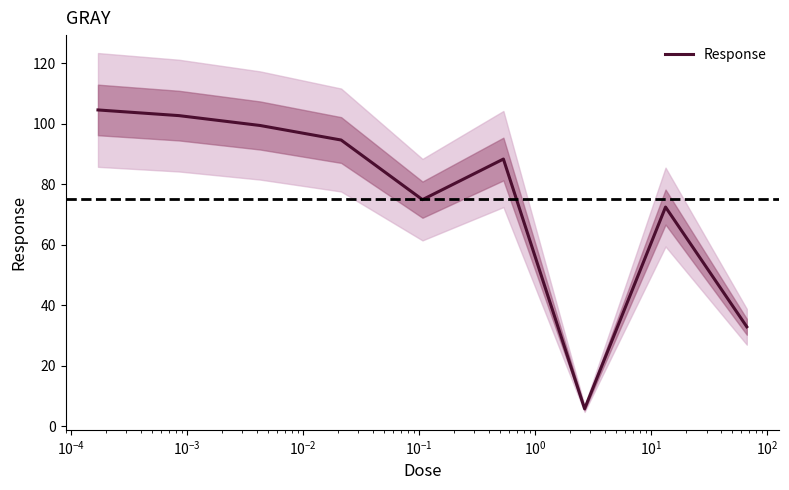

What is the lowest value of the Response series?

5.7